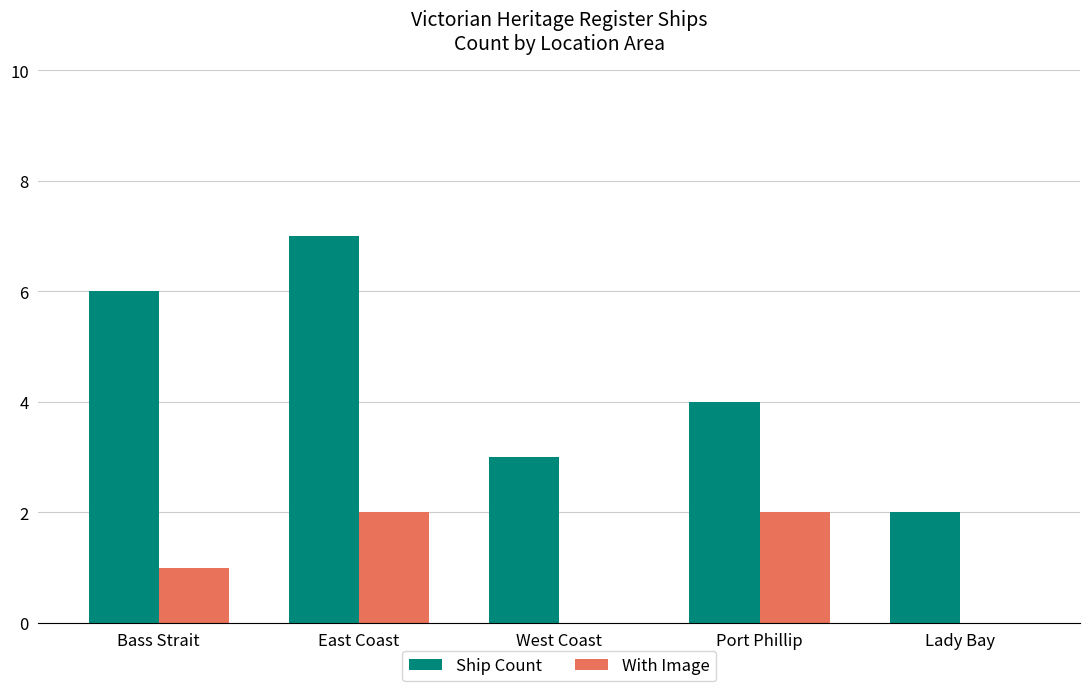

How many groups of bars are there?

5